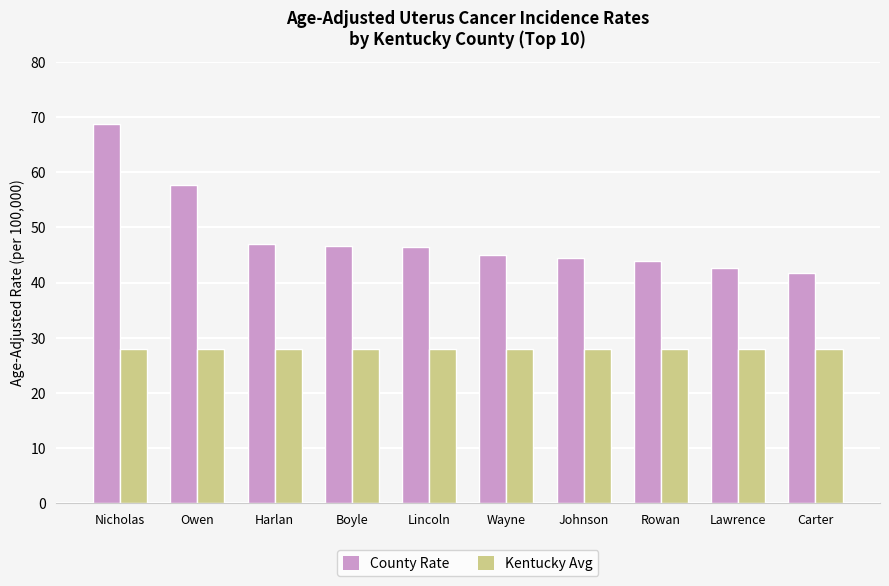

What is the lowest value of the County Rate series?

41.7